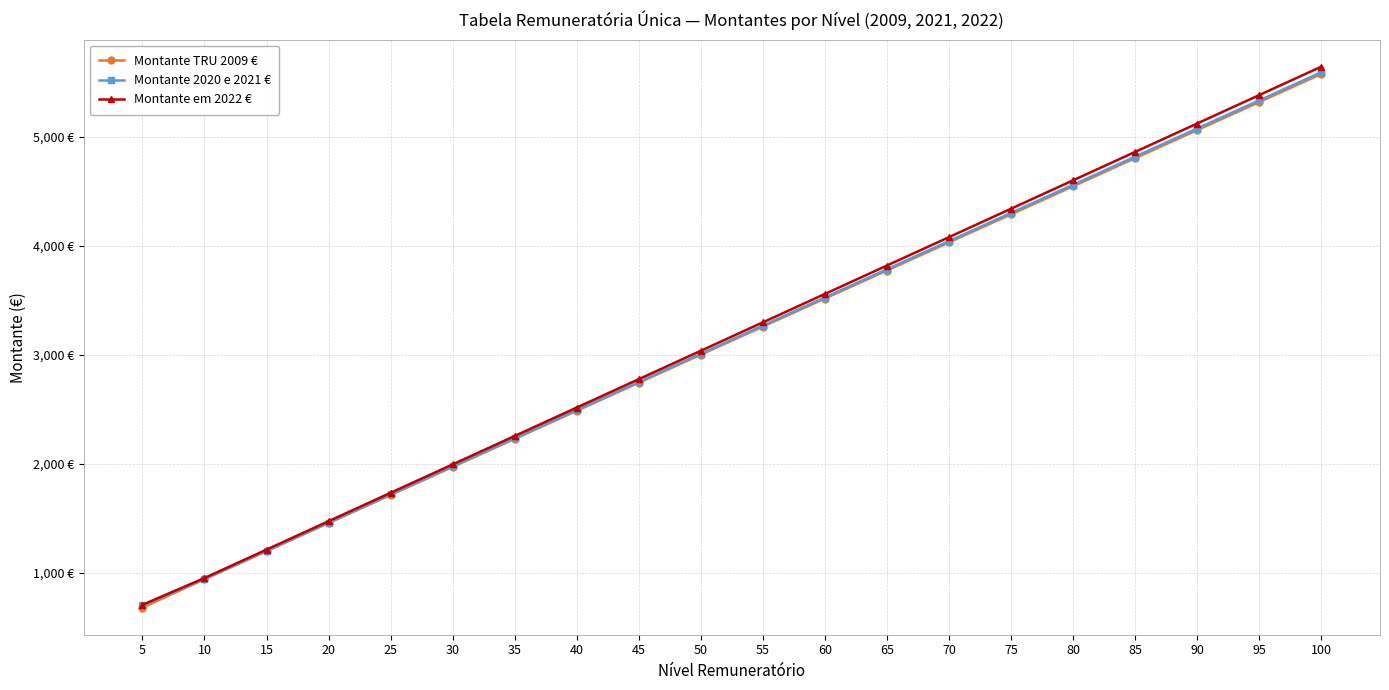

Does the chart have visible grid lines?

Yes